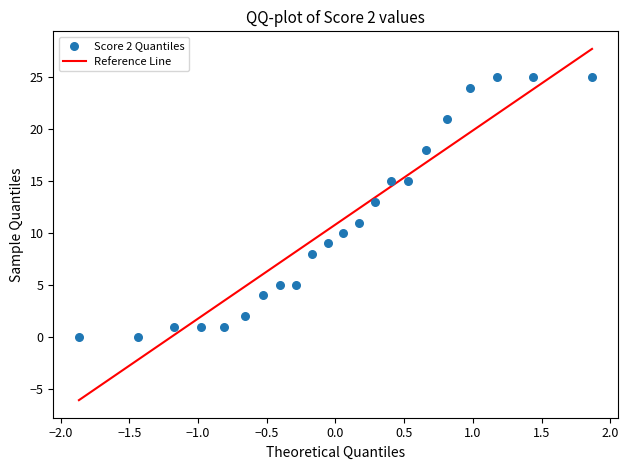

How many data points are displayed?

22